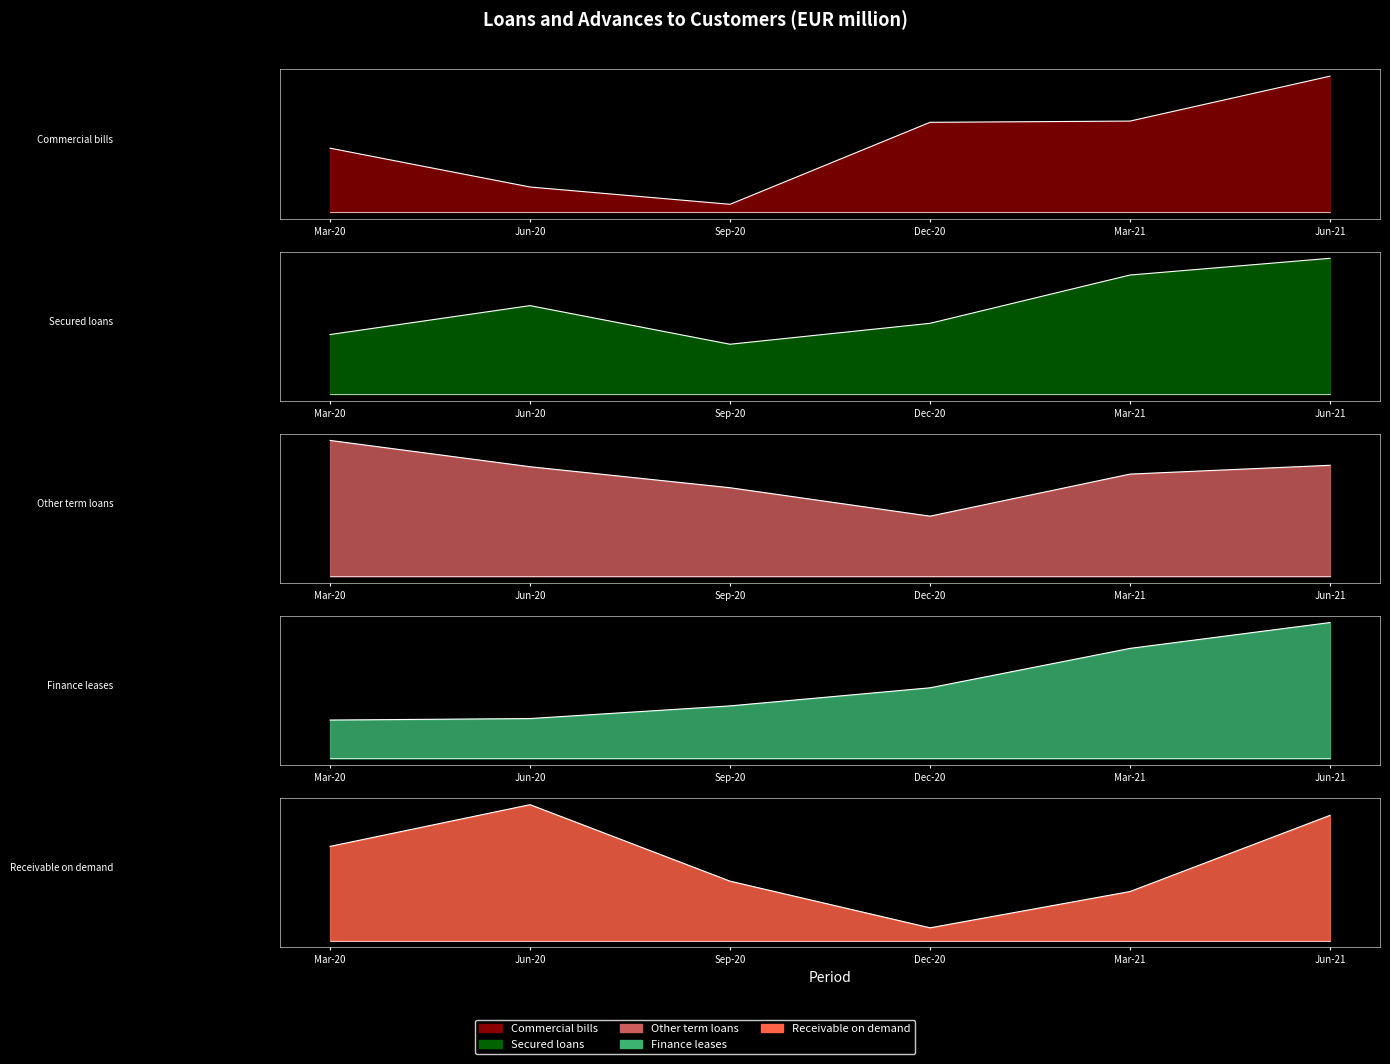

Between Mar-21 and Jun-20, which is larger?

Mar-21